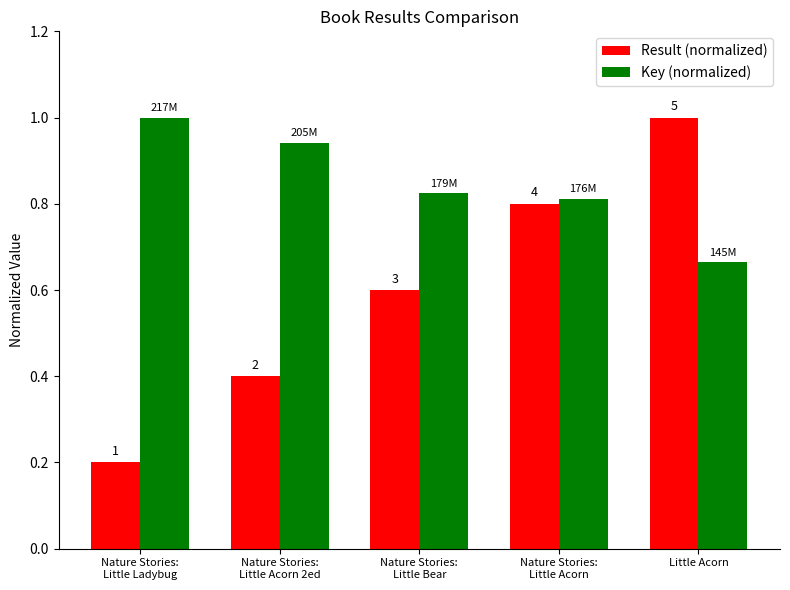

Which series has the largest total across all categories?

Key (normalized)